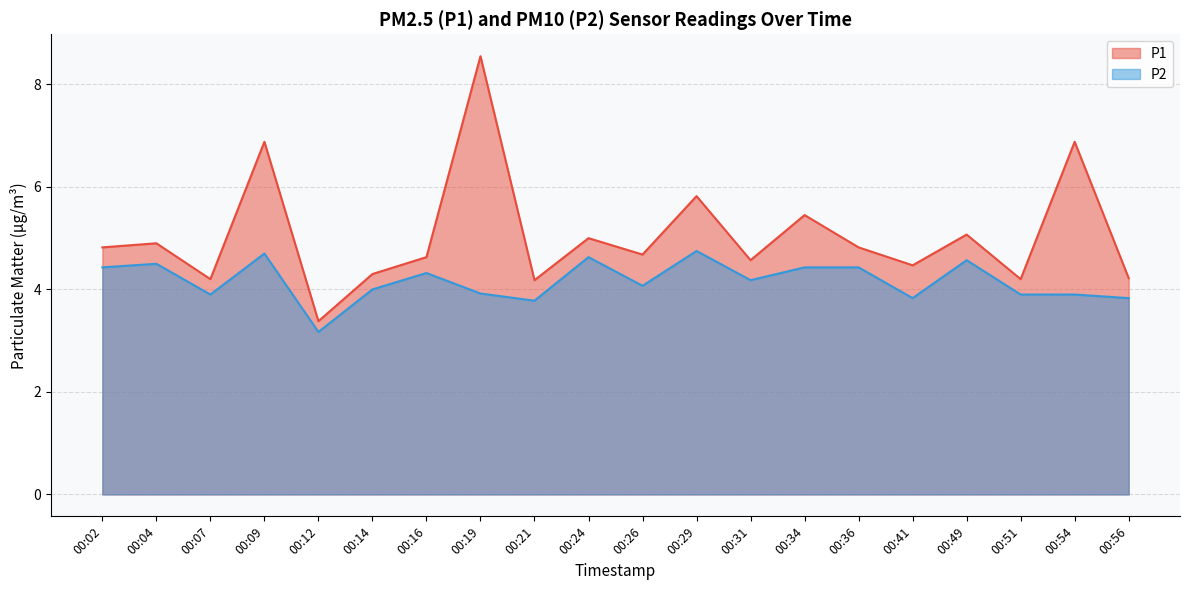

What is the sum of the P1 values at 00:14 and 00:36?

9.1